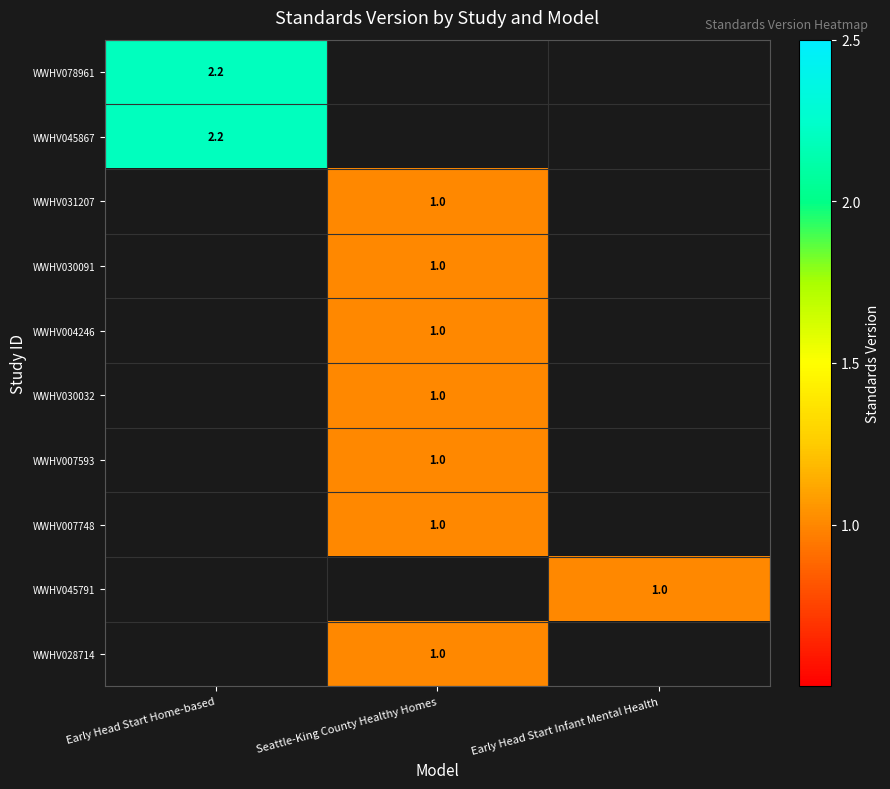

Is it true that WWHV031207 equals 1.0 at Seattle-King County Healthy Homes?

True